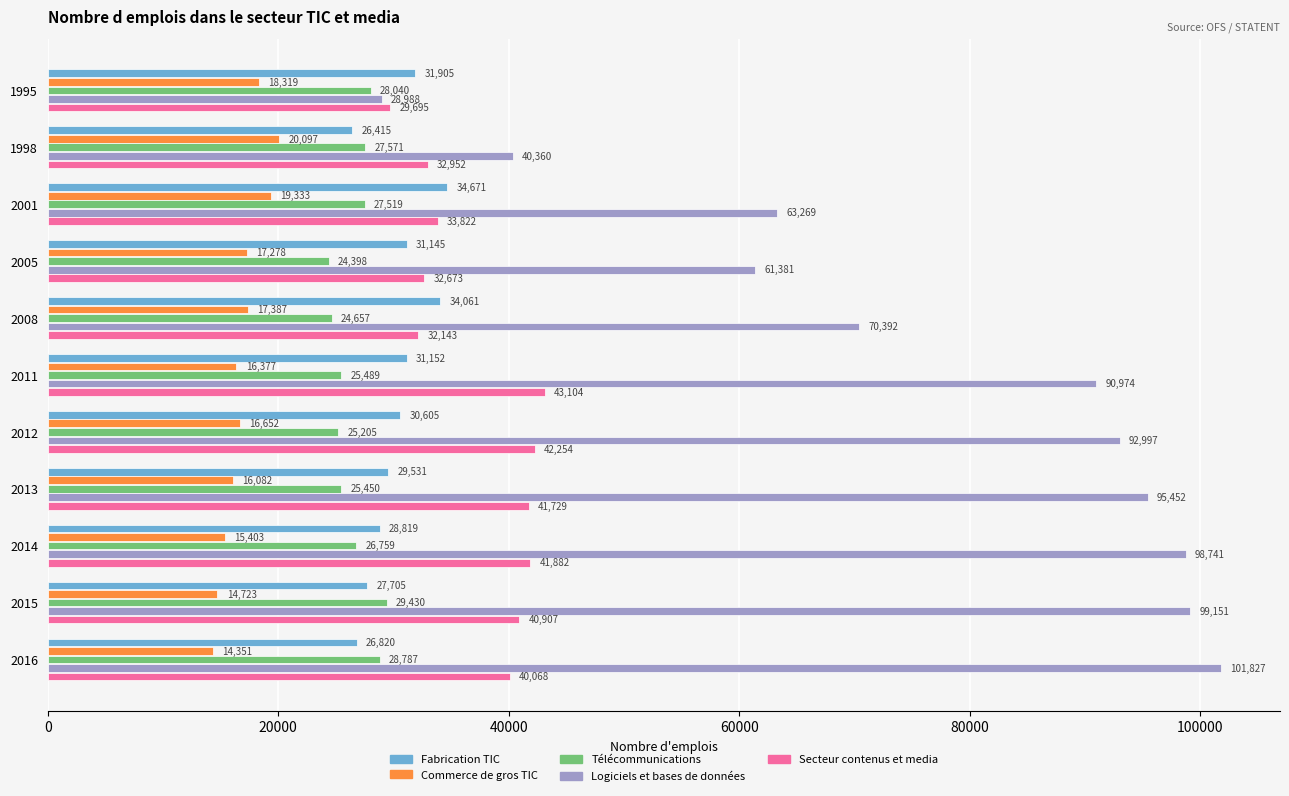

How many values in the Télécommunications series are below 26759?

5